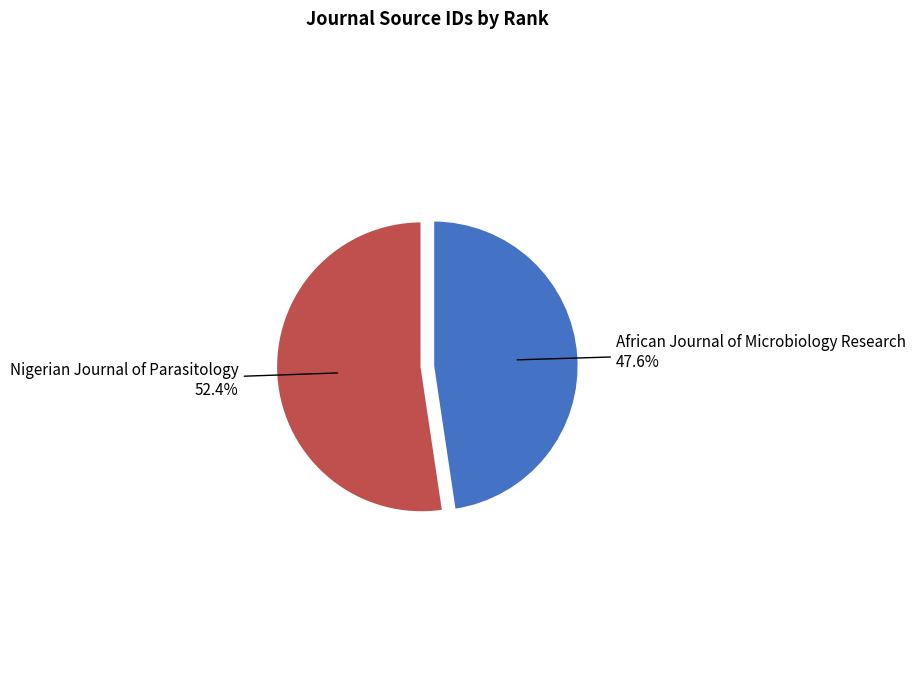

Is it true that African Journal of Microbiology Research is 41% of the pie?

False